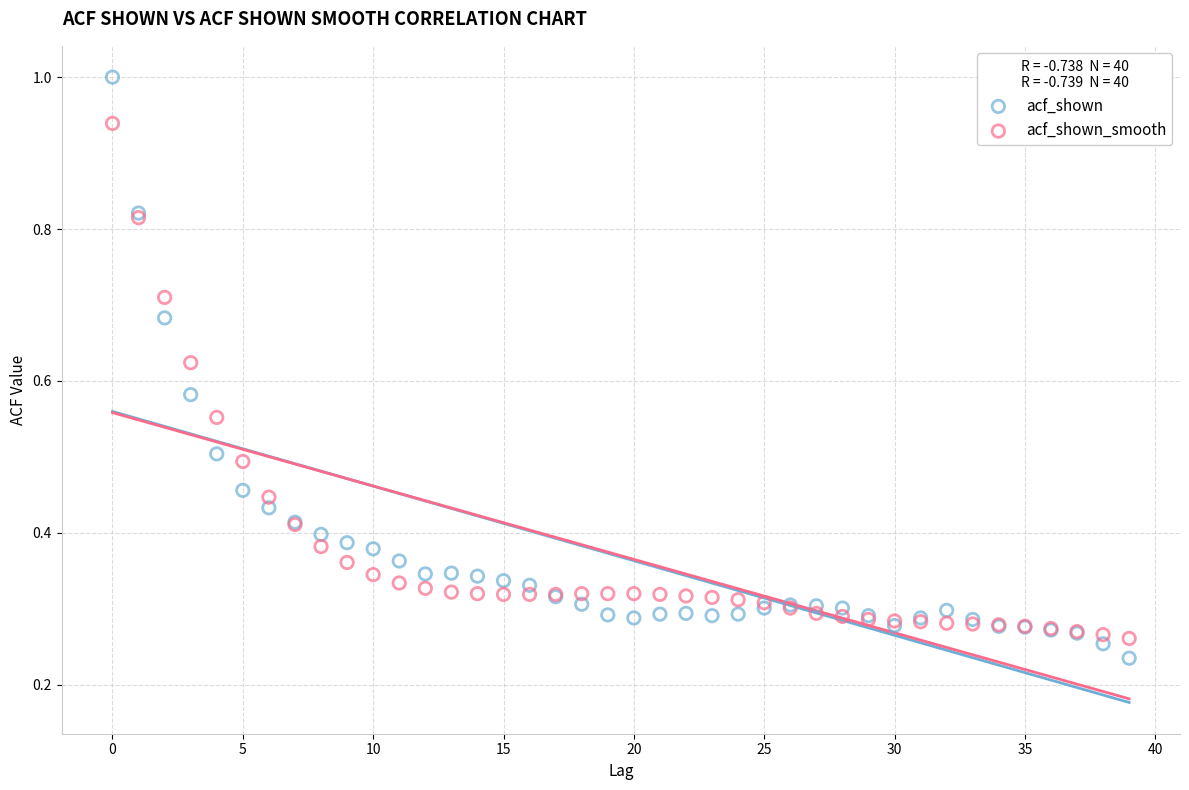

Which series contains the lowest Y value?

acf_shown